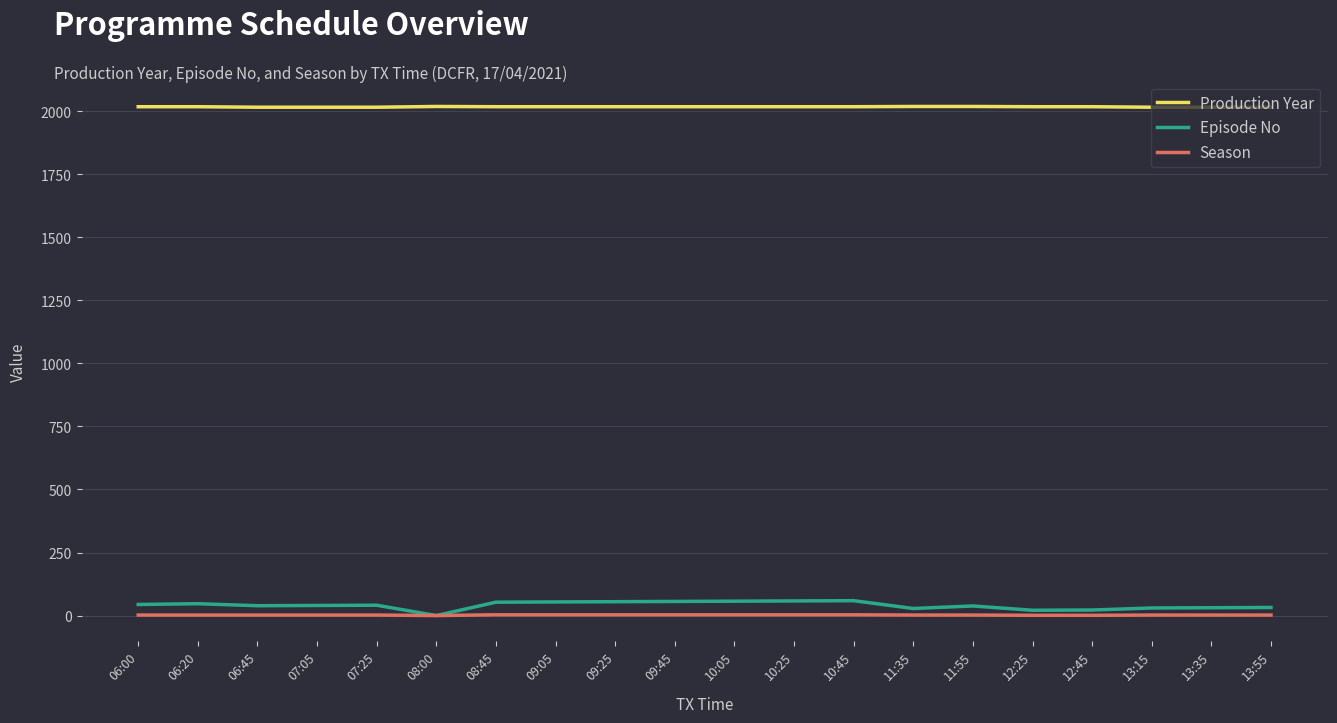

At 13:35, list the series in order from largest to smallest.

Production Year, Episode No, Season